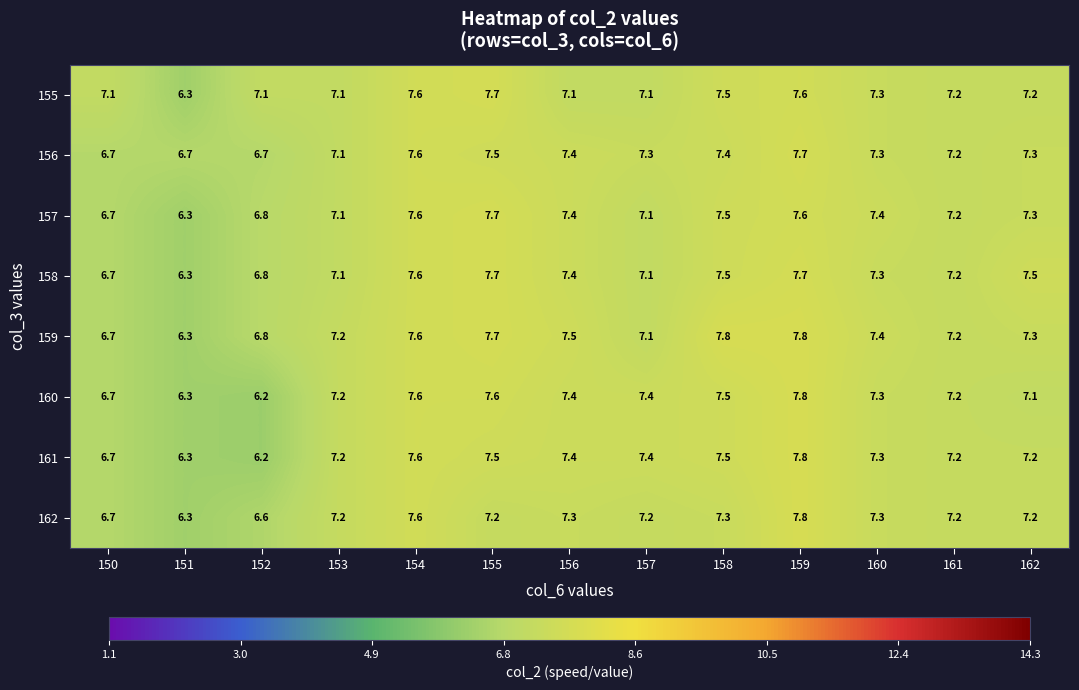

What is the difference between the highest and lowest values at 150?

0.4